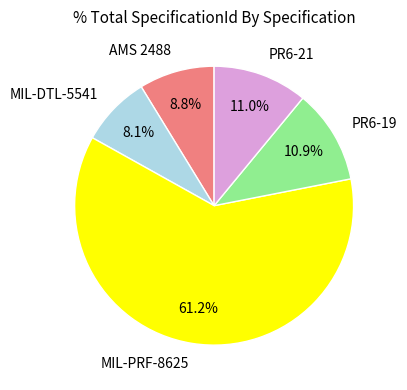

What is the ratio of the value at MIL-DTL-5541 to the value at AMS 2488?

0.9